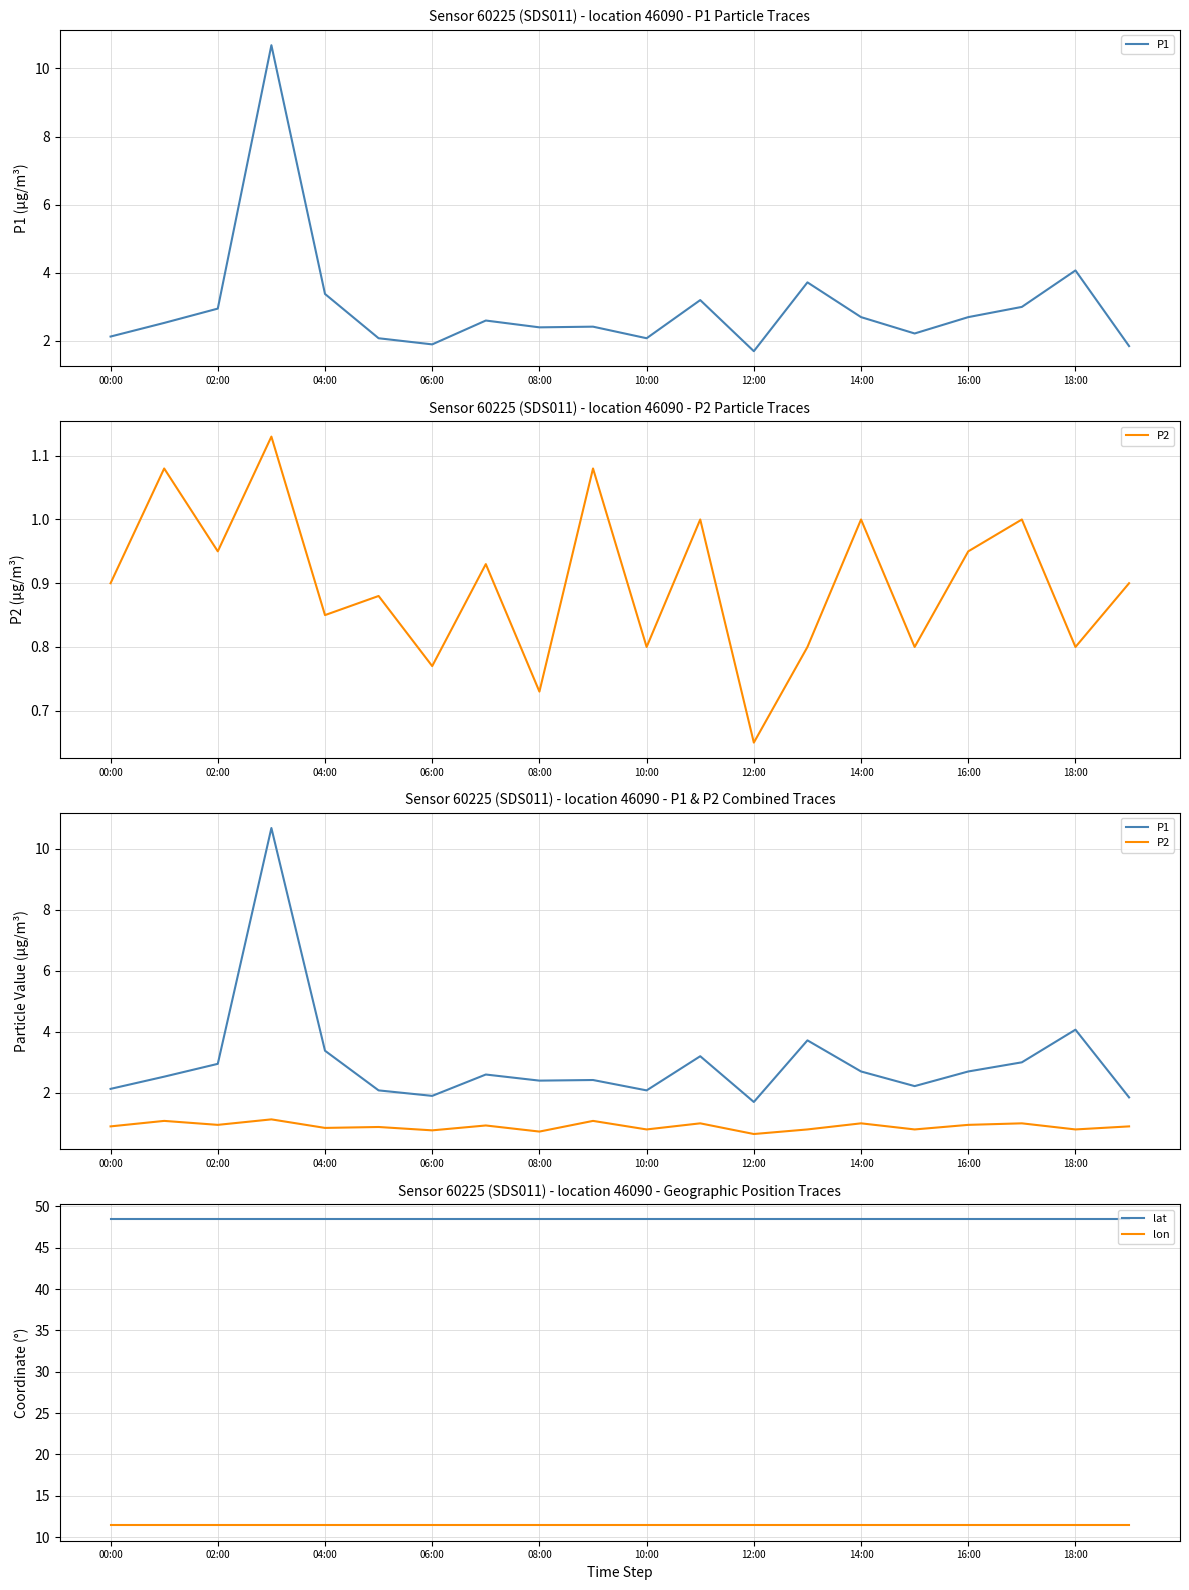

Which series has the largest total across all categories?

lat